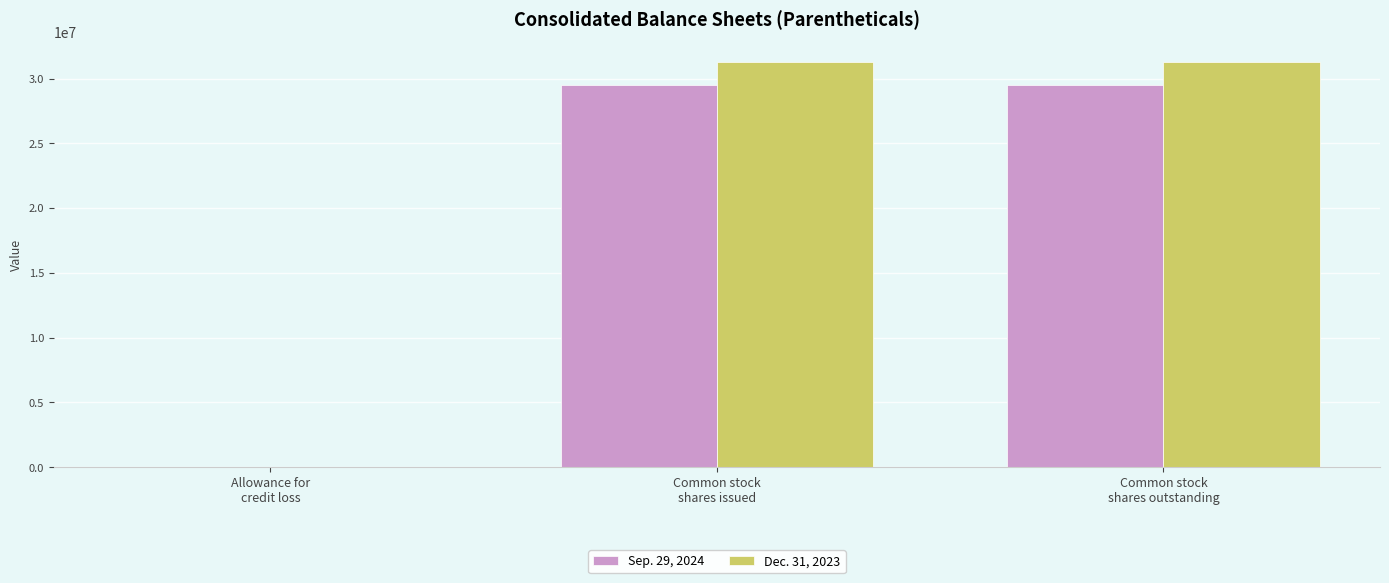

What is the greatest value displayed?

31245732